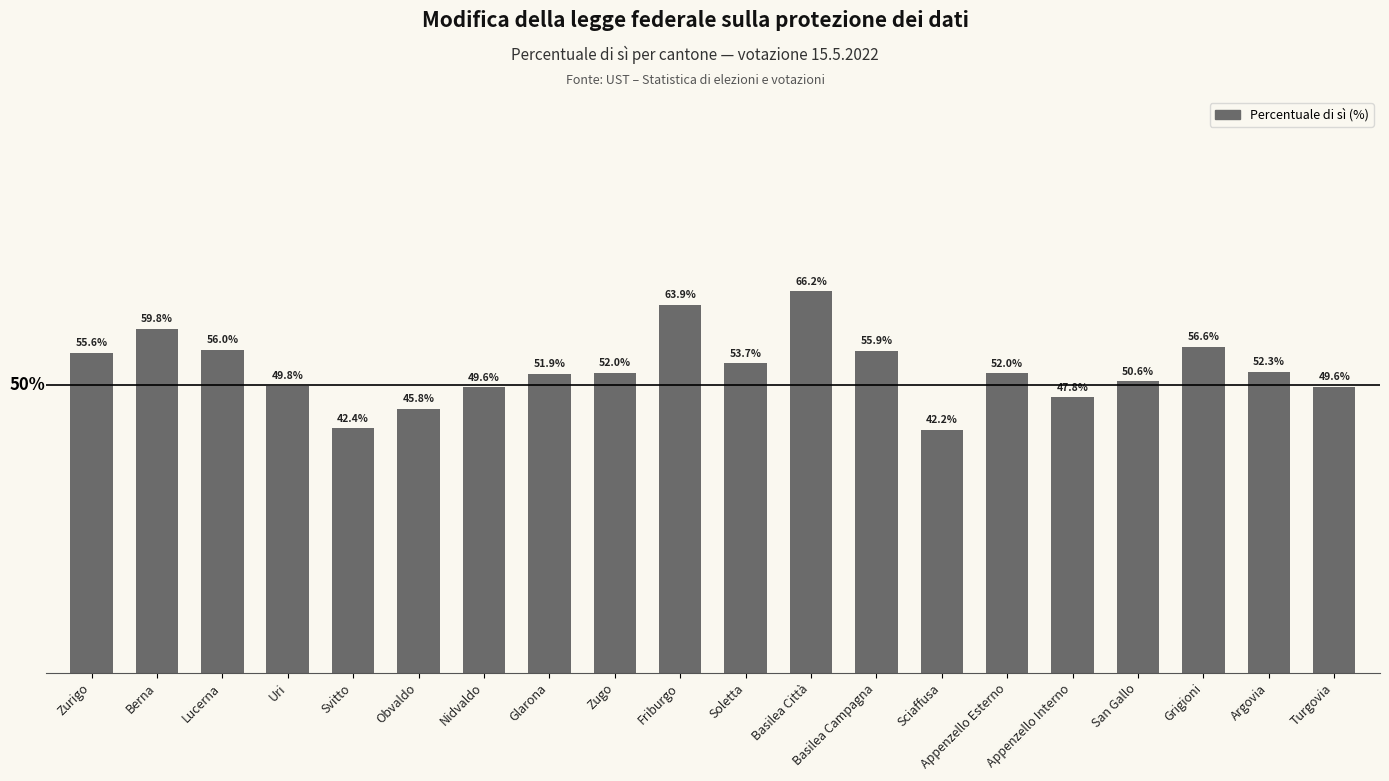

Which category has the lowest value across all series?

Sciaffusa